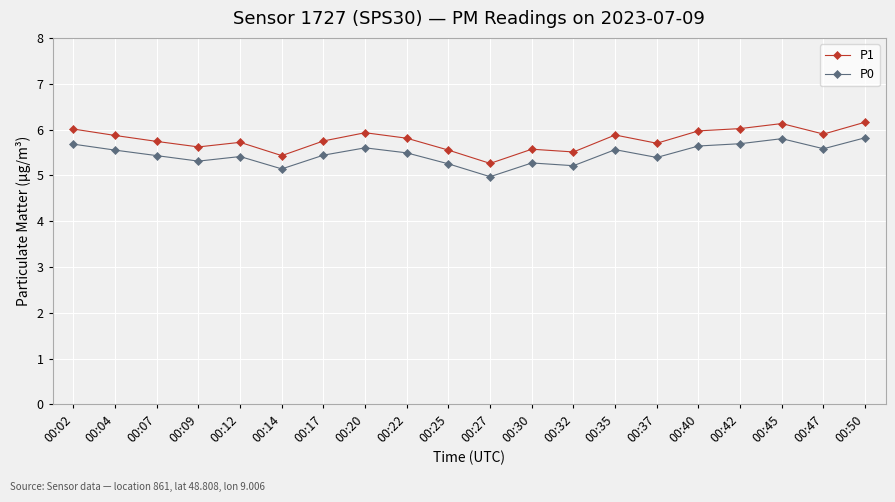

Which series changed the most between 00:12 and 00:42?

P1